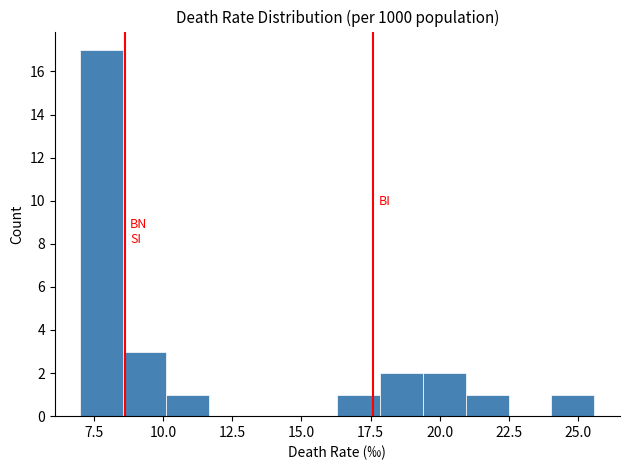

Around what value on the x-axis is the tallest bar? Give the approximate position of its centre, as read against the axis.

8.0